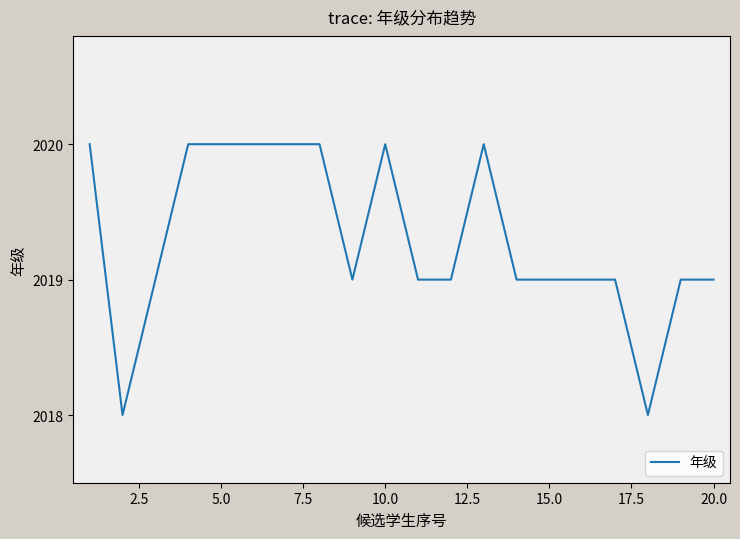

What is the greatest value displayed?

2020